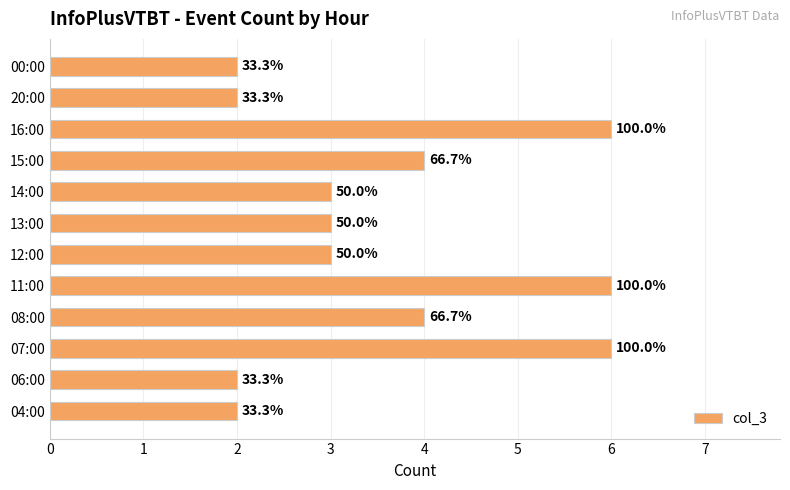

Rank the categories by value from lowest to highest.

04:00, 06:00, 20:00, 00:00, 12:00, 13:00, 14:00, 08:00, 15:00, 07:00, 11:00, 16:00